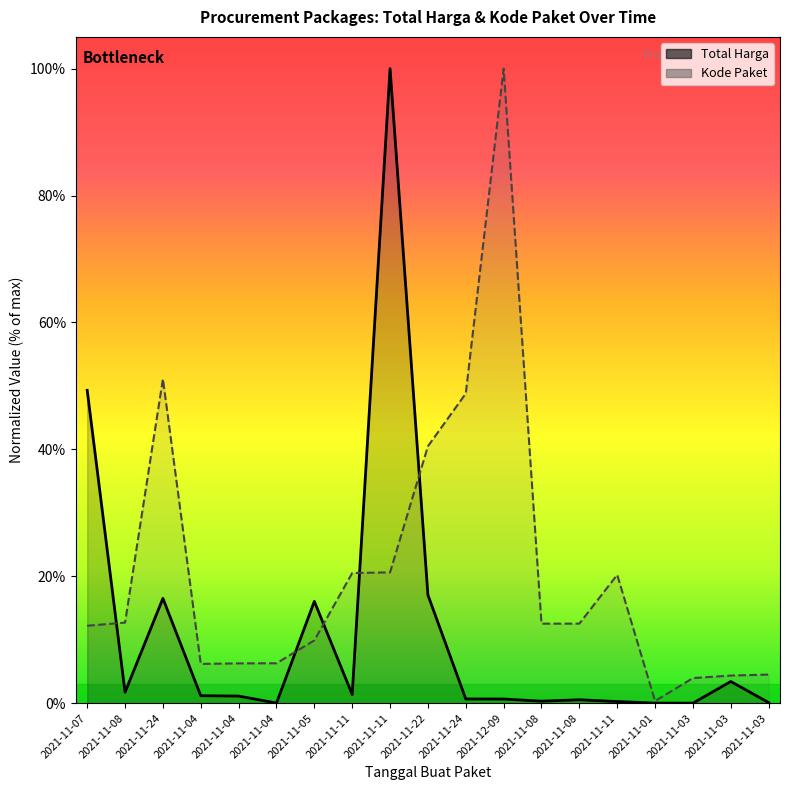

At which category does the chart reach its peak across all series?

2021-11-11